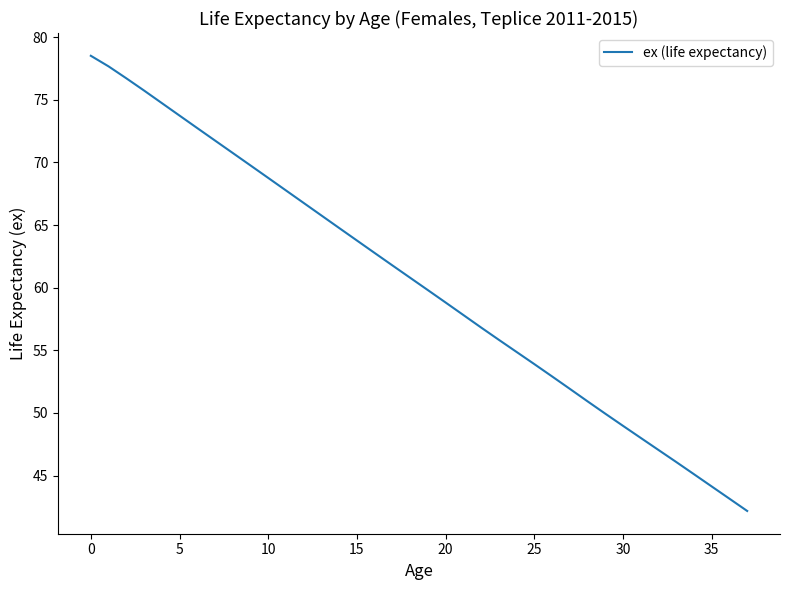

What is the minimum value shown in the chart?

42.2